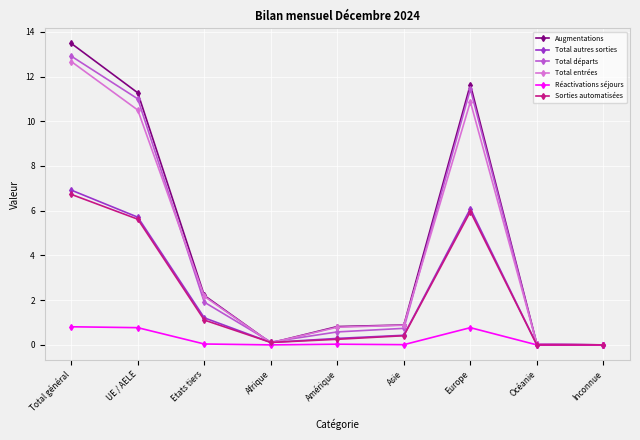

Count the number of categories in the chart.

9